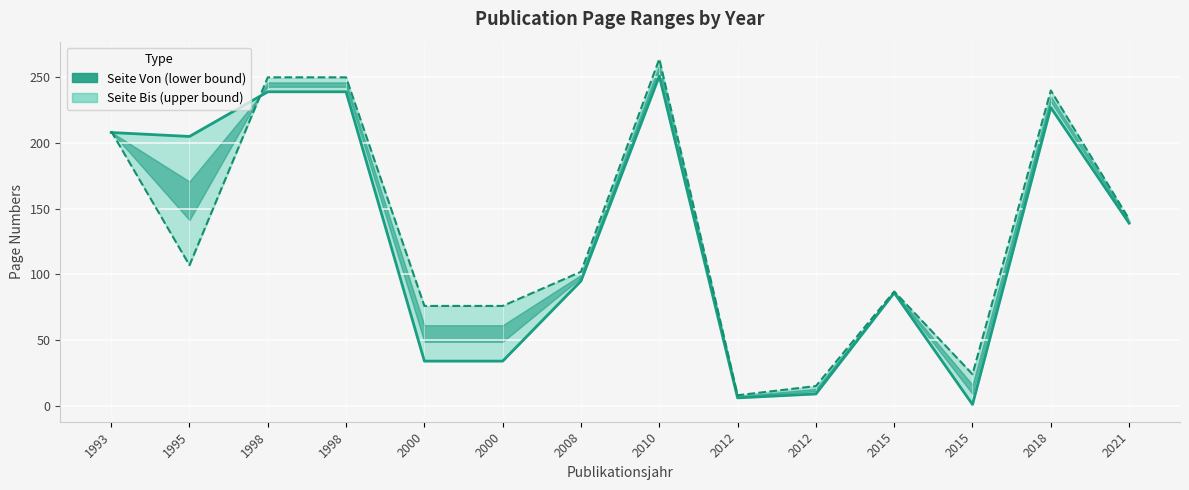

How many lines are shown in the chart?

2